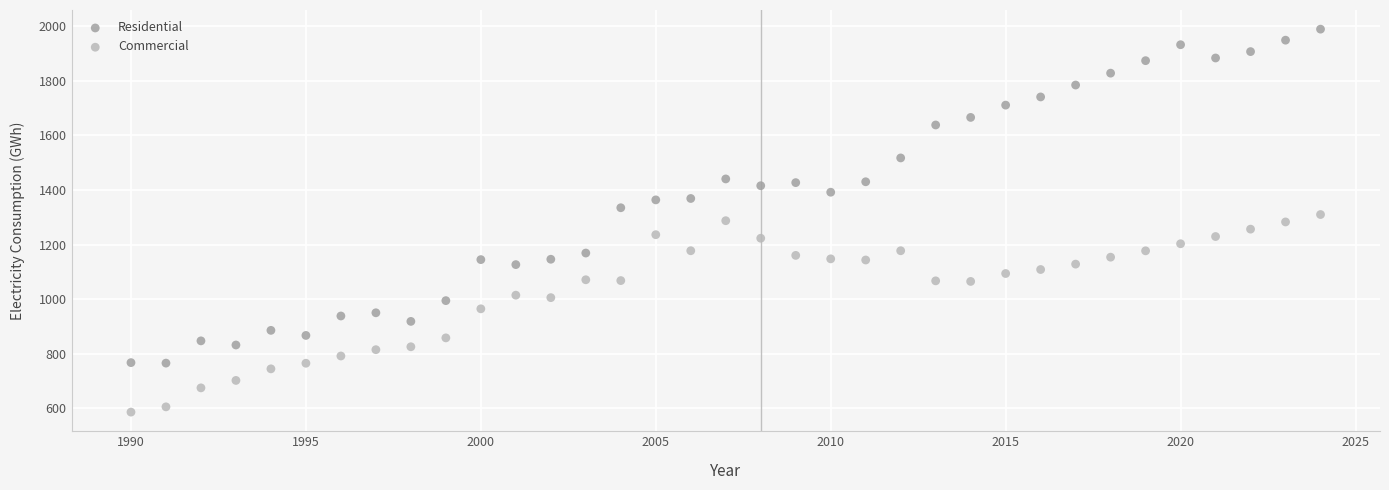

Which series contains the lowest Y value?

Commercial